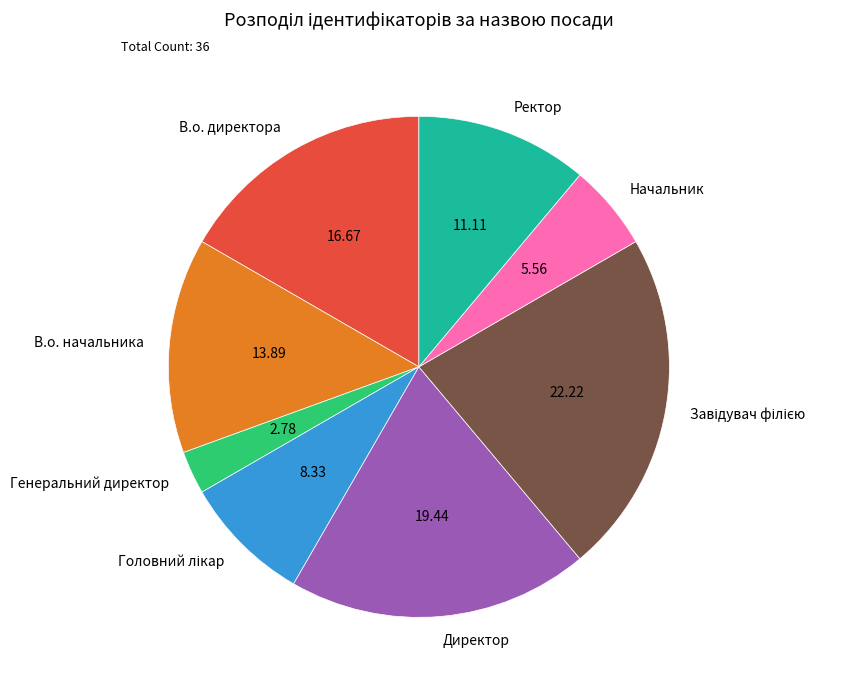

Do В.о. директора and Ректор together represent more than half of the pie?

No